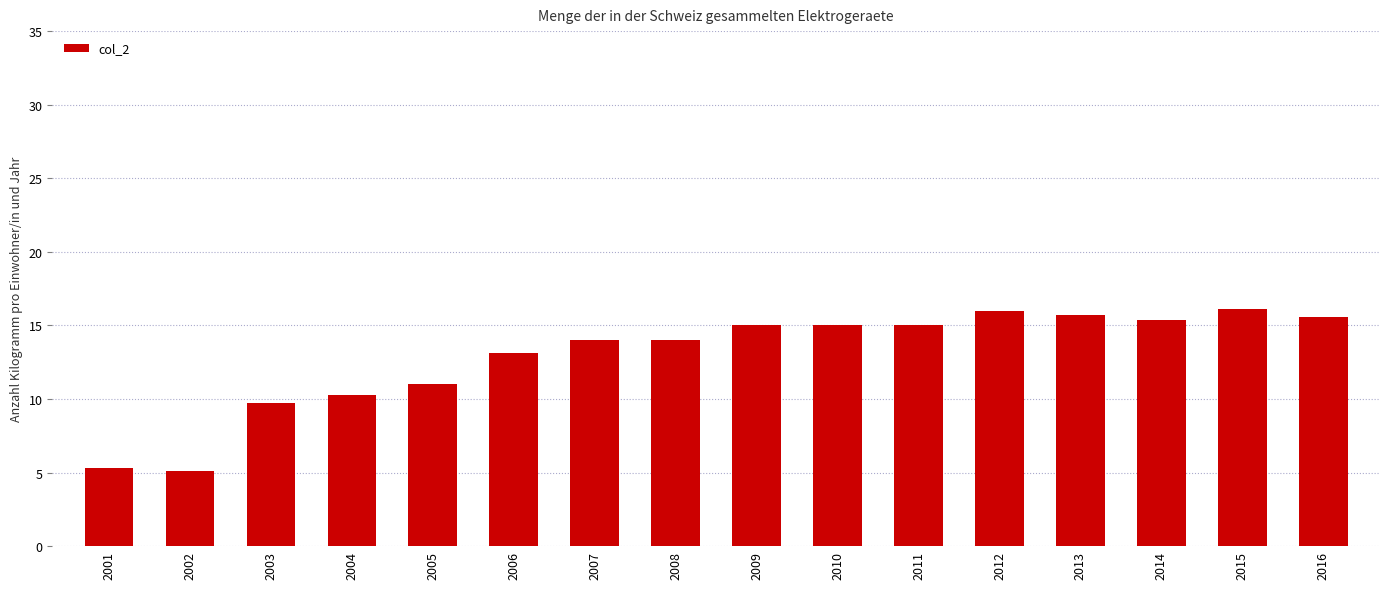

Is it true that the value at 2005 is 3.1?

False